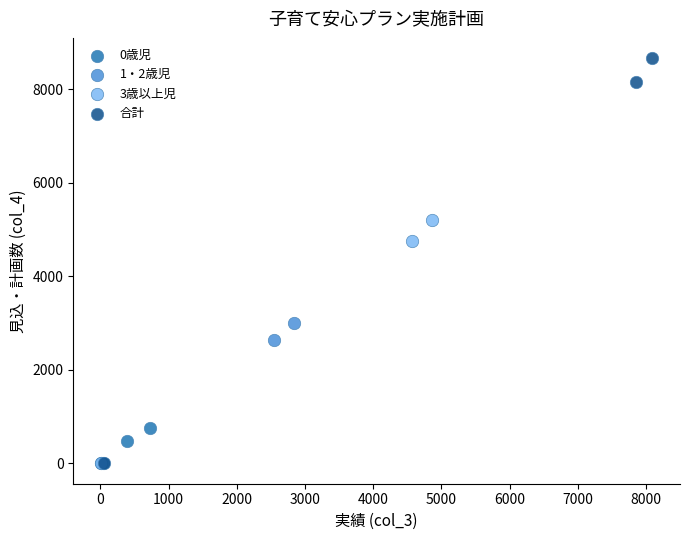

Which series has the widest spread of Y values?

合計